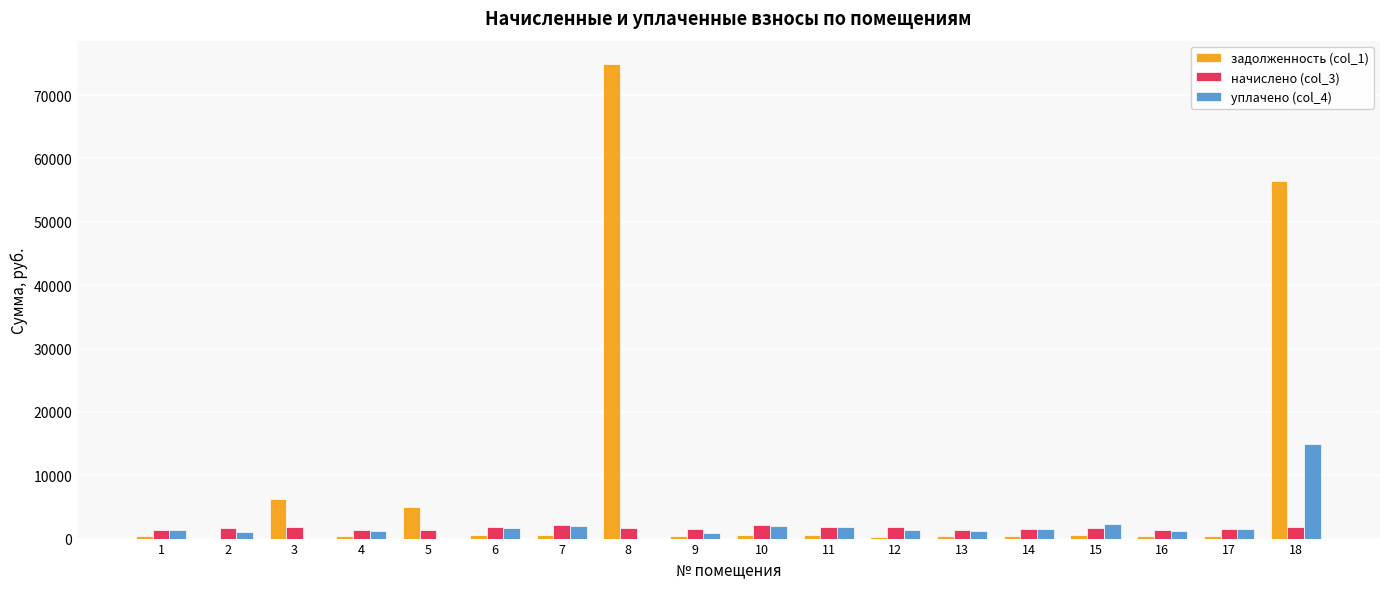

Which series has the largest range (max minus min)?

задолженность (col_1)